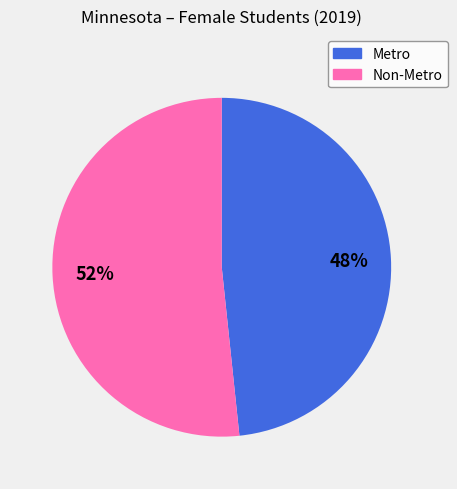

Is it true that Metro is 42% of the pie?

False